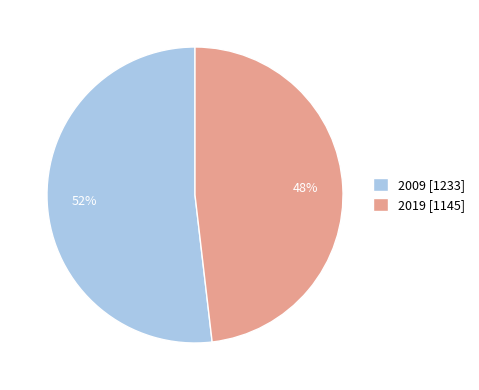

What percentage is the 2019 slice, to the nearest percent?

48%